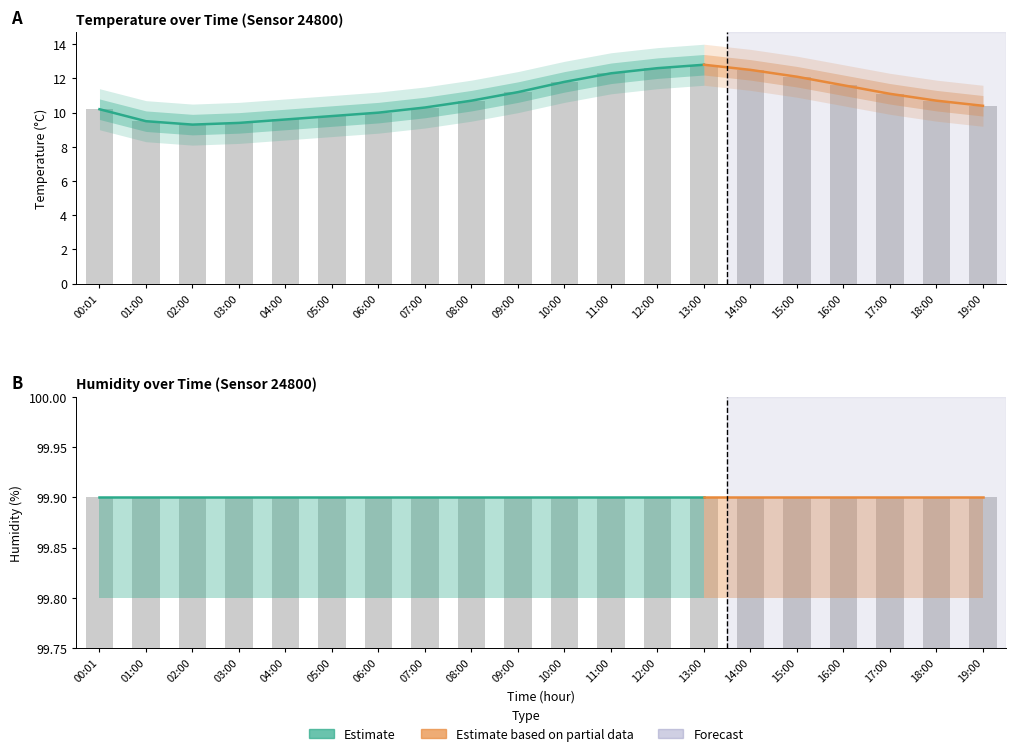

Is it true that the value at 03:00 is 2.0?

False